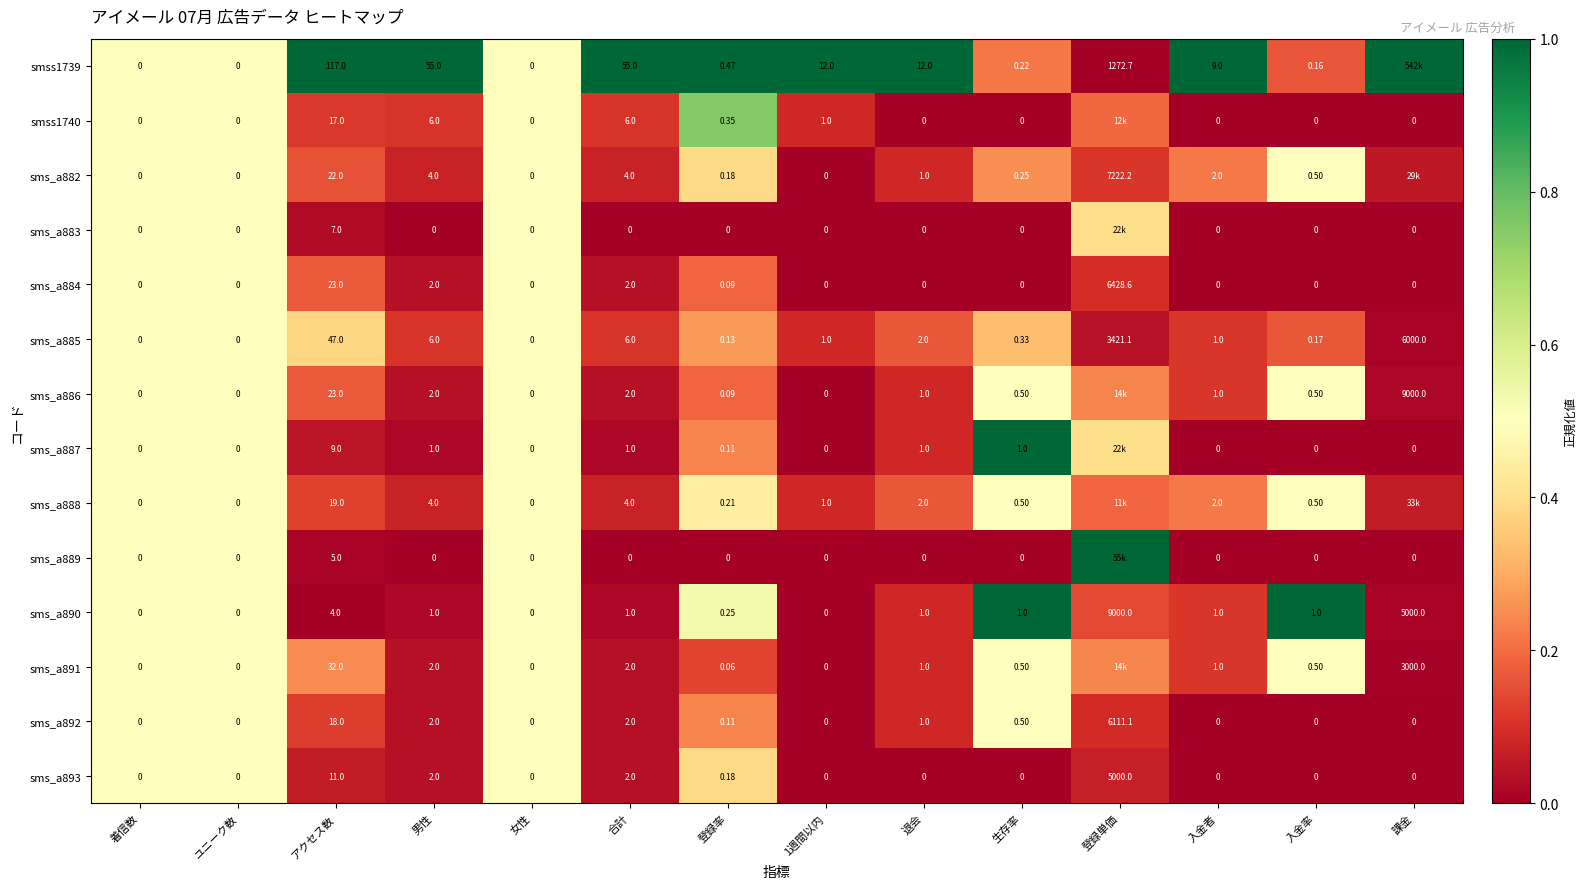

Is the value of sms_a885 at 登録単価 greater than the value of sms_a891 at ユニーク数?

Yes